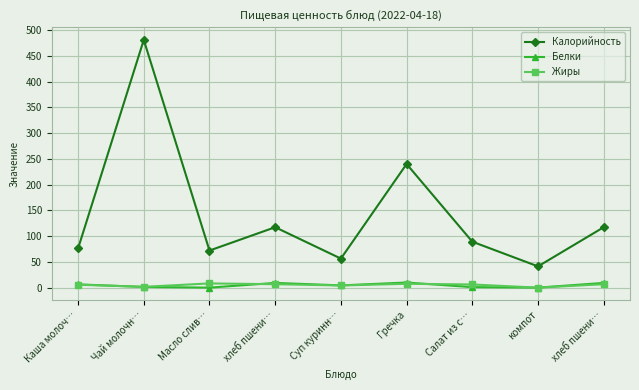

Is the value of Белки at Масло слив… greater than the value of Калорийность at Масло слив…?

No